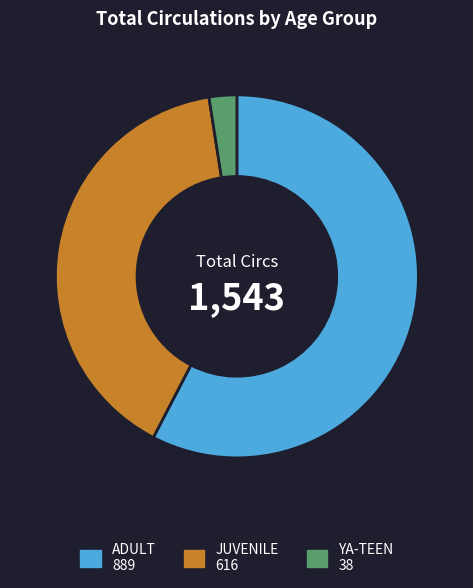

Is the sum of JUVENILE 616 and ADULT 889 greater than half?

Yes